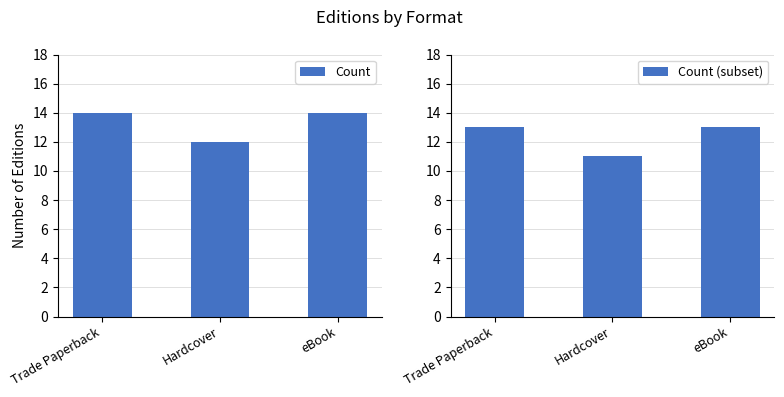

Reading left to right, list all the values displayed in this chart.

Count: Trade Paperback=14	Hardcover=12	eBook=14
Count (subset): Trade Paperback=13	Hardcover=11	eBook=13